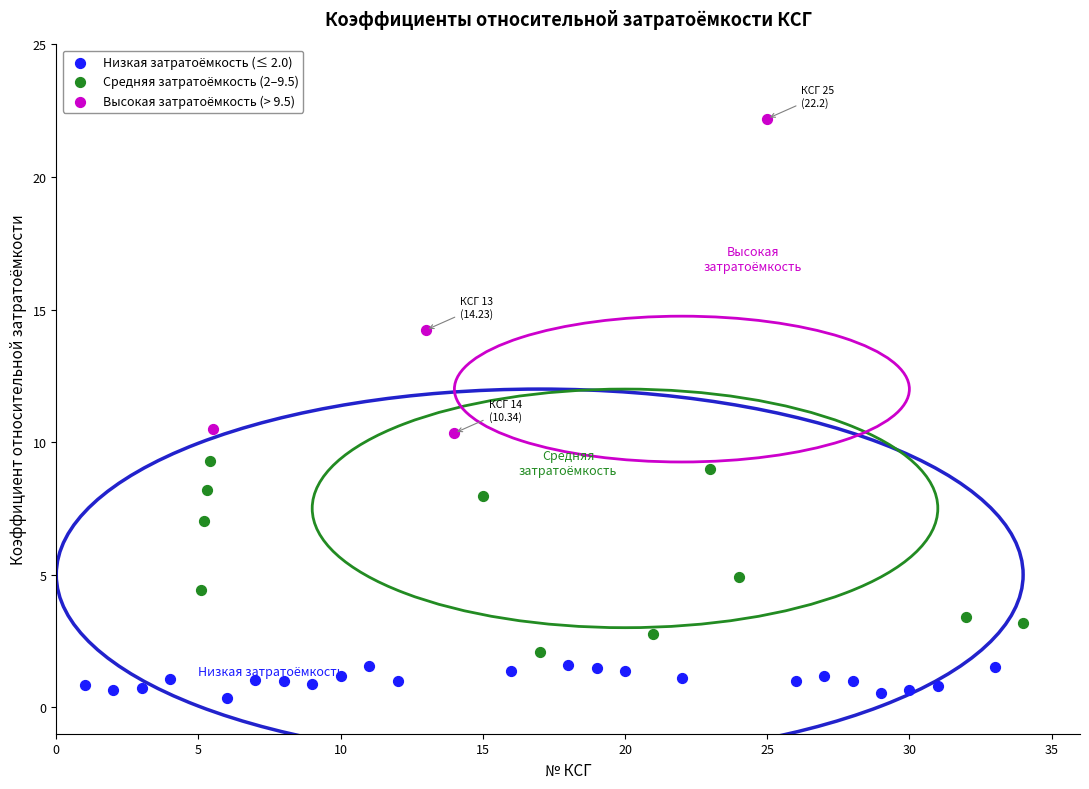

Which series contains the highest Y value?

Высокая затратоёмкость (> 9.5)